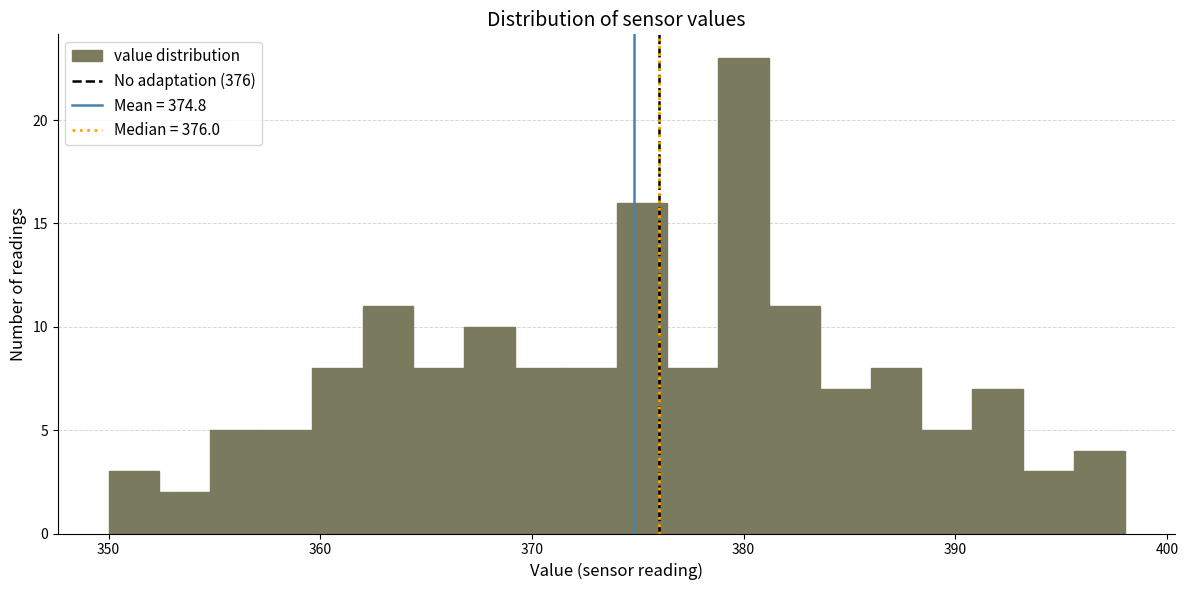

Around what value on the x-axis is the tallest bar? Give the approximate position of its centre, as read against the axis.

380